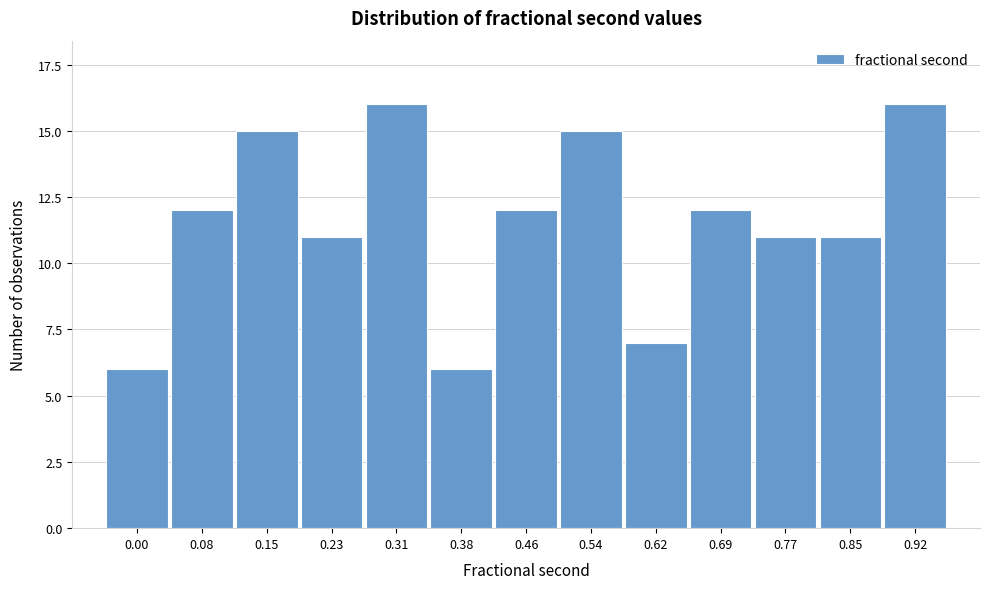

Reading left to right, what are all the values shown in this chart?

0.00=6	0.08=12	0.15=15	0.23=11	0.31=16	0.38=6	0.46=12	0.54=15	0.62=7	0.69=12	0.77=11	0.85=11	0.92=16